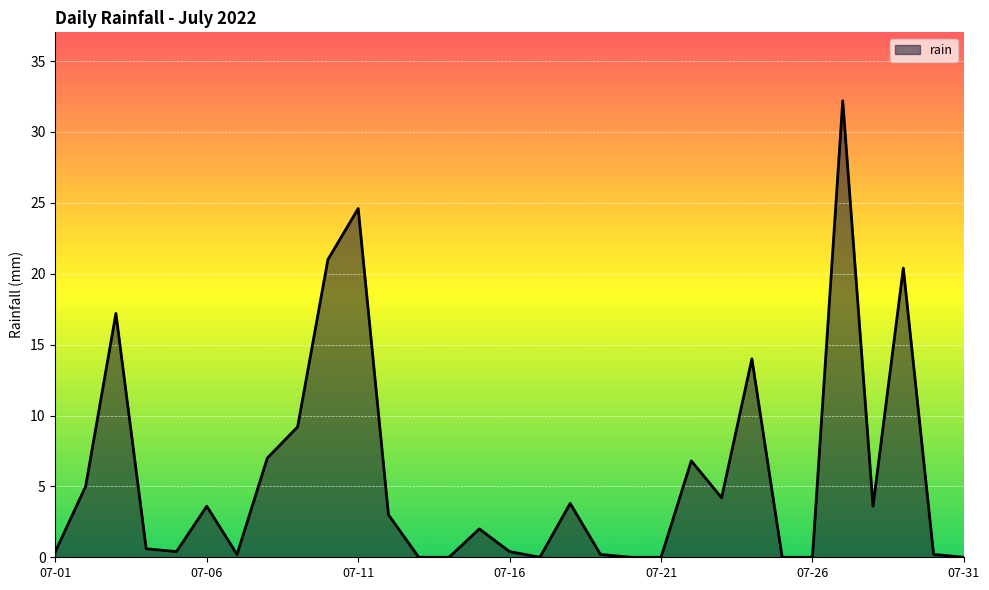

What is the difference between the maximum and minimum values?

32.2